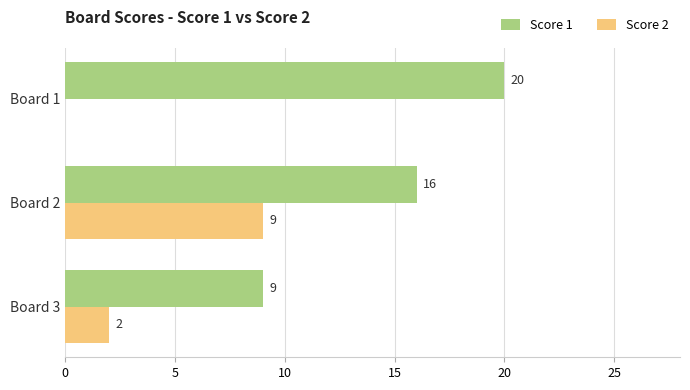

What are all the series names shown in the legend?

Score 1, Score 2